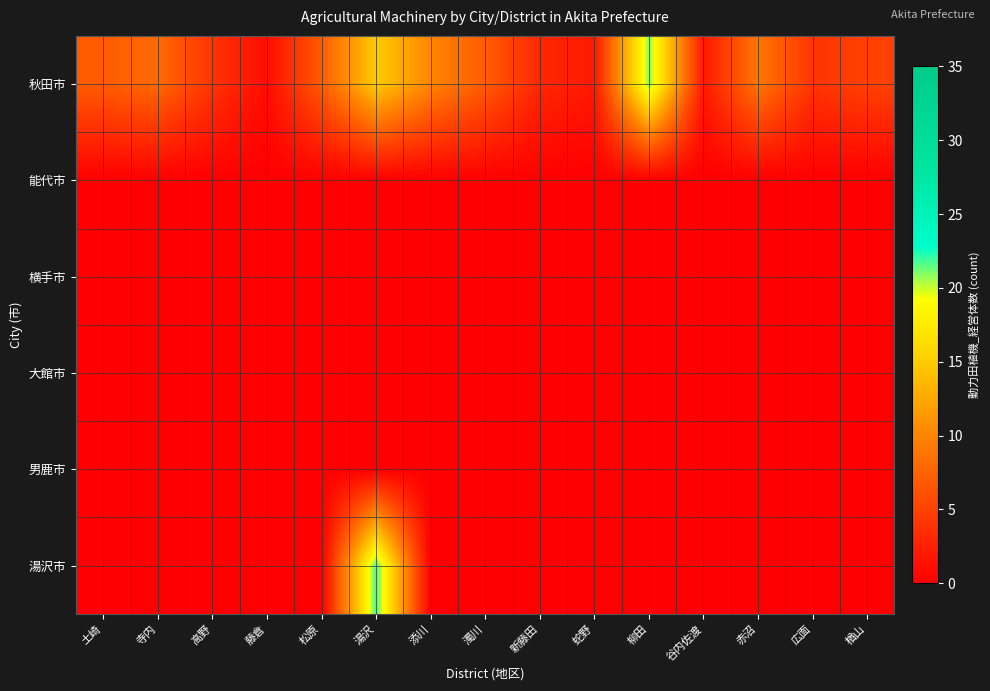

Between 湯沢 and 広面, which series saw the biggest shift?

湯沢市